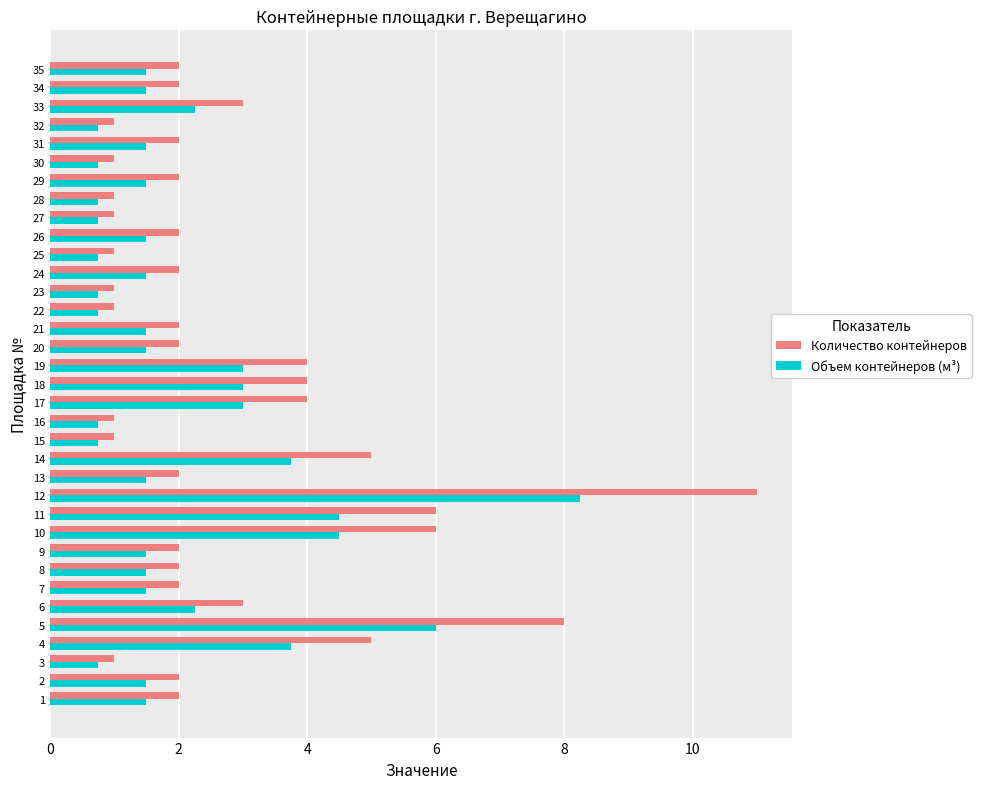

What is the total value across all series at 22?

1.8